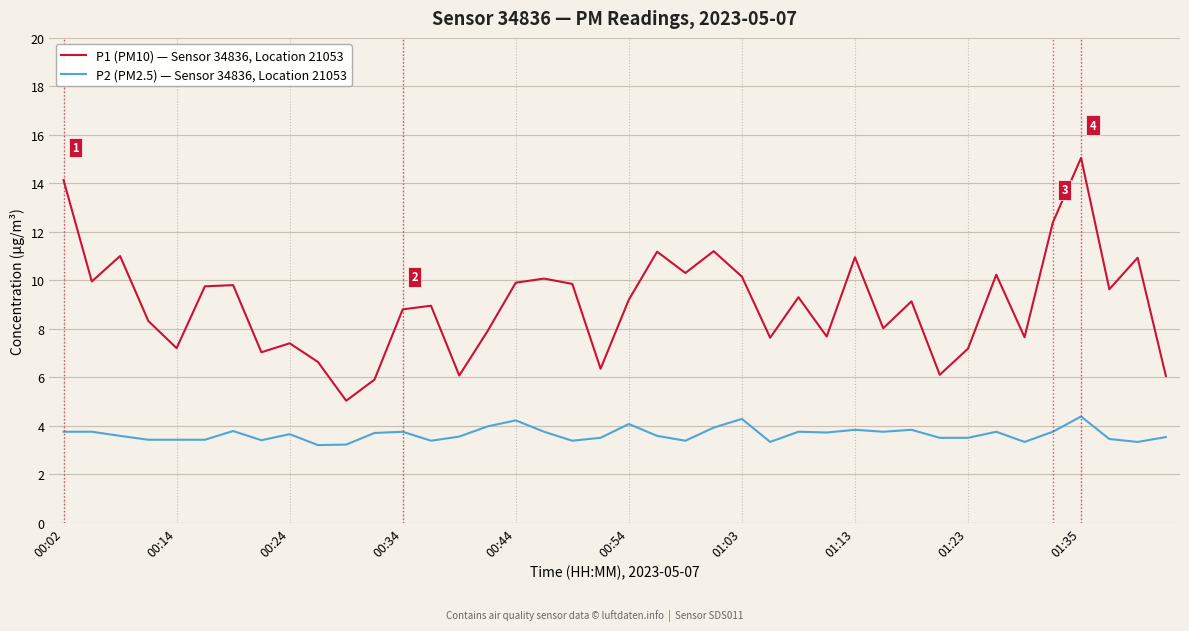

Which series has the largest range (max minus min)?

P1 (PM10) — Sensor 34836, Location 21053